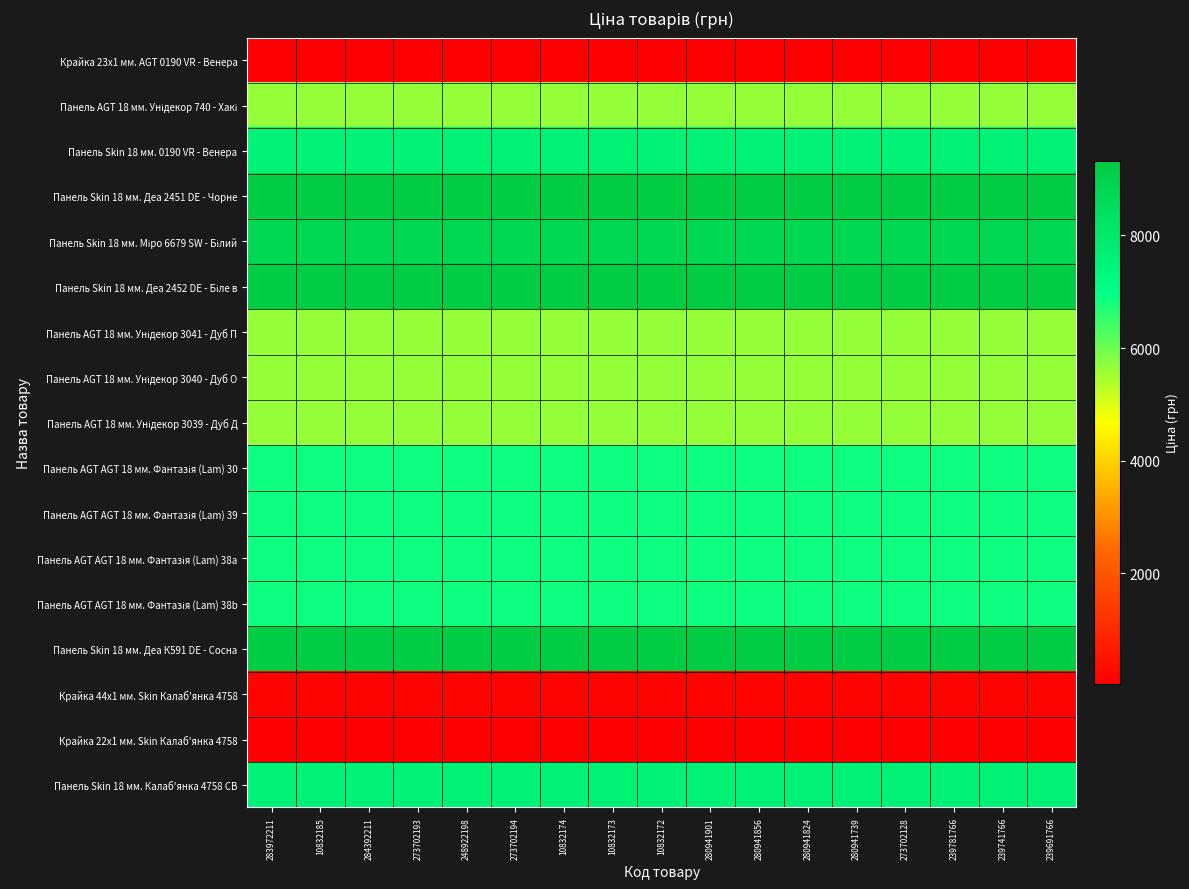

At 239781766, list the series in order from smallest to largest.

Крайка 23x1 мм. AGT 0190 VR - Венера, Крайка 22x1 мм. Skin Калаб'янка 4758, Крайка 44x1 мм. Skin Калаб'янка 4758, Панель AGT 18 мм. Унідекор 740 - Хакі, Панель AGT 18 мм. Унідекор 3041 - Дуб П, Панель AGT 18 мм. Унідекор 3040 - Дуб О, Панель AGT 18 мм. Унідекор 3039 - Дуб Д, Панель AGT AGT 18 мм. Фантазія (Lam) 30, Панель AGT AGT 18 мм. Фантазія (Lam) 39, Панель AGT AGT 18 мм. Фантазія (Lam) 38a, Панель AGT AGT 18 мм. Фантазія (Lam) 38b, Панель Skin 18 мм. 0190 VR - Венера, Панель Skin 18 мм. Калаб'янка 4758 CB, Панель Skin 18 мм. Міро 6679 SW - Білий, Панель Skin 18 мм. Деа 2451 DE - Чорне, Панель Skin 18 мм. Деа 2452 DE - Біле в, Панель Skin 18 мм. Деа К591 DE - Сосна